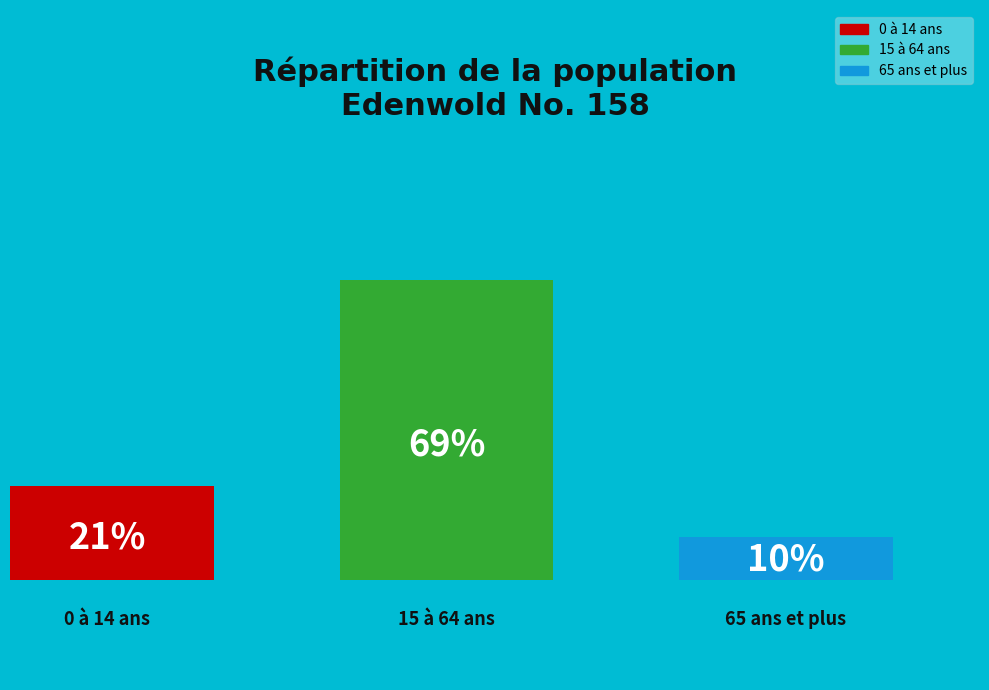

Is there any slice that represents more than half of the pie?

Yes